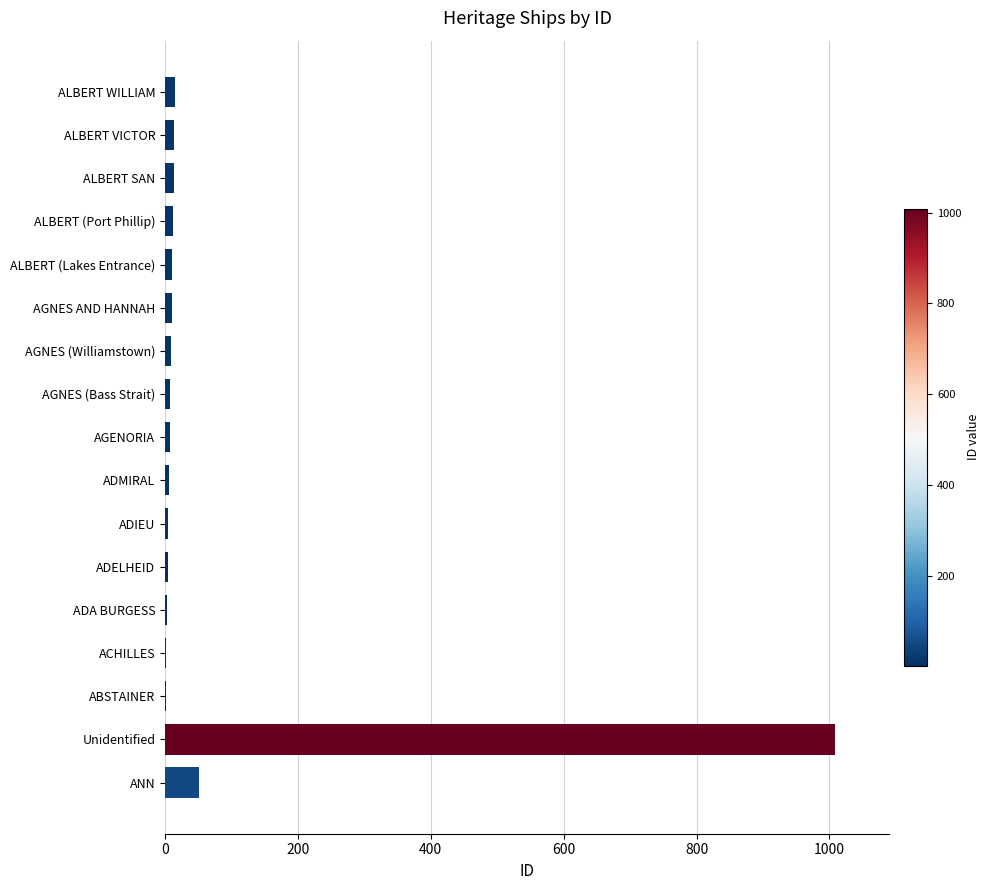

What is the sum of all values?

1180